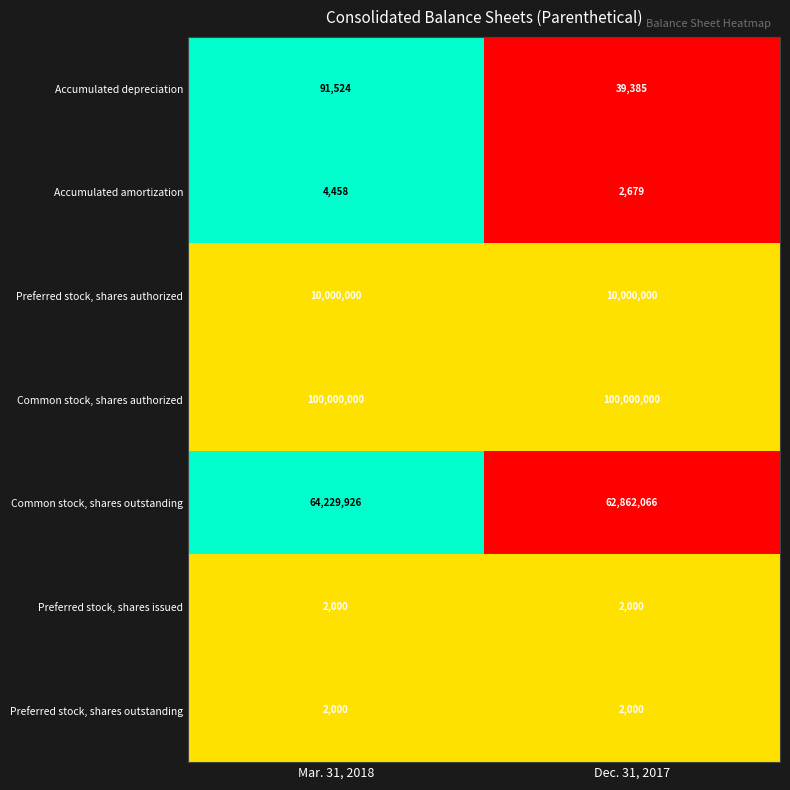

What is the average value of the Preferred stock, shares issued series?

2000